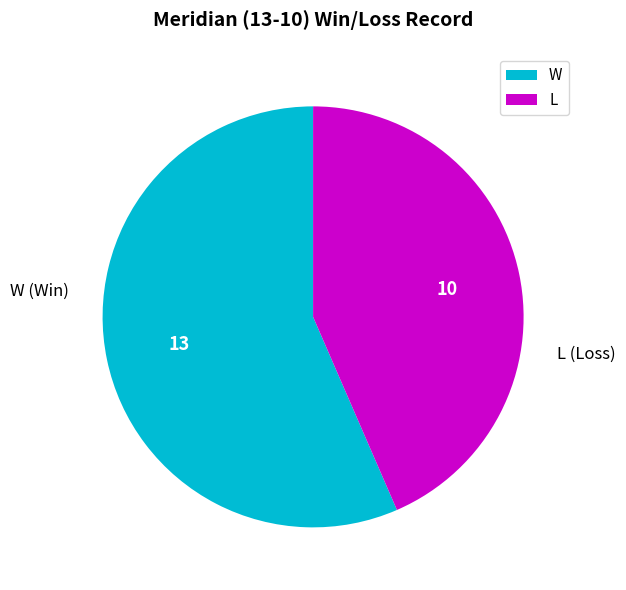

Count the number of slices in the pie.

2